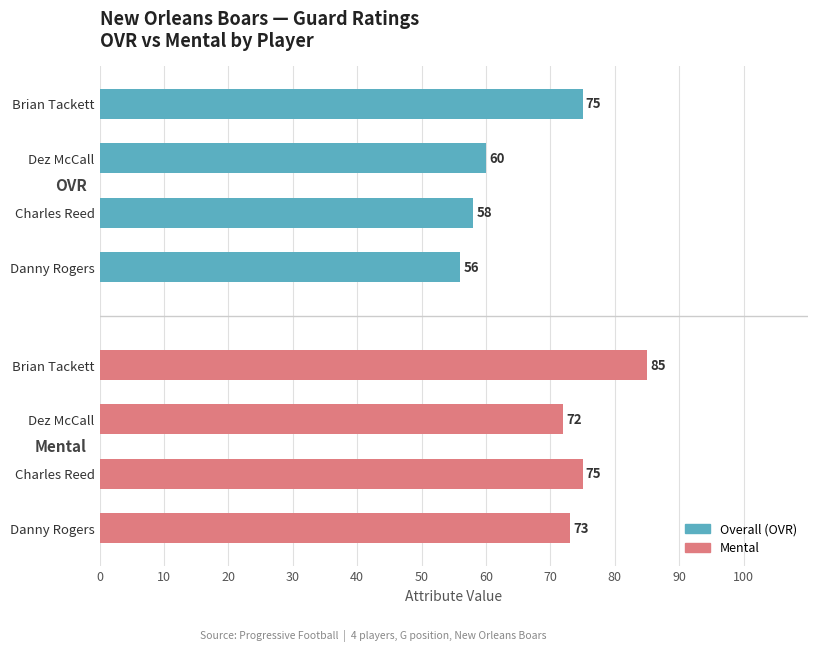

What is the total value across all series at Charles Reed?

133